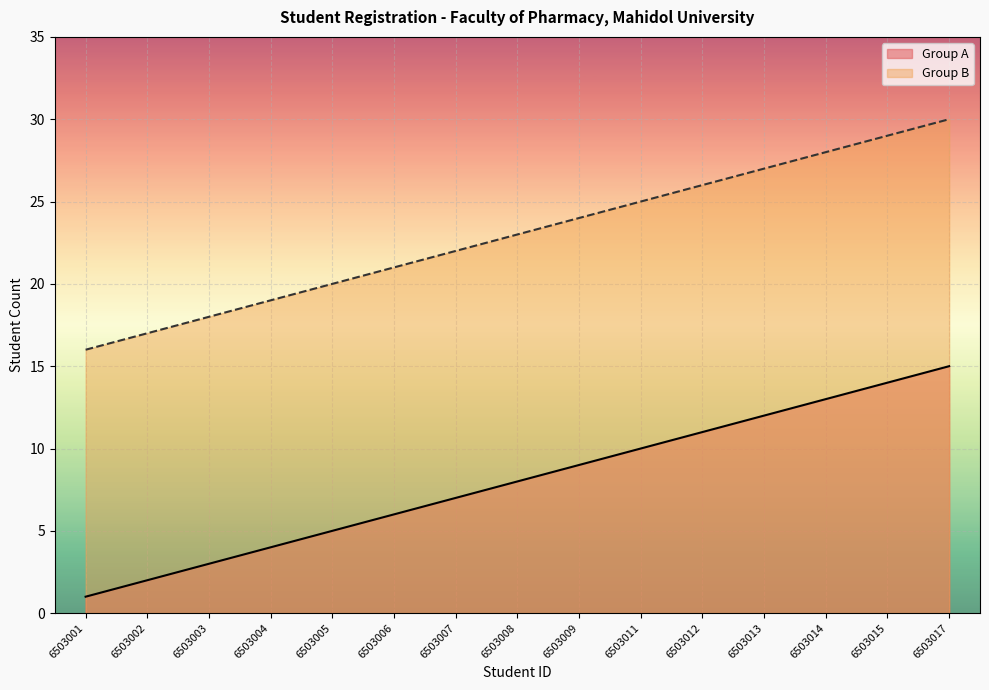

What is the total value across all series at 6503009?

33